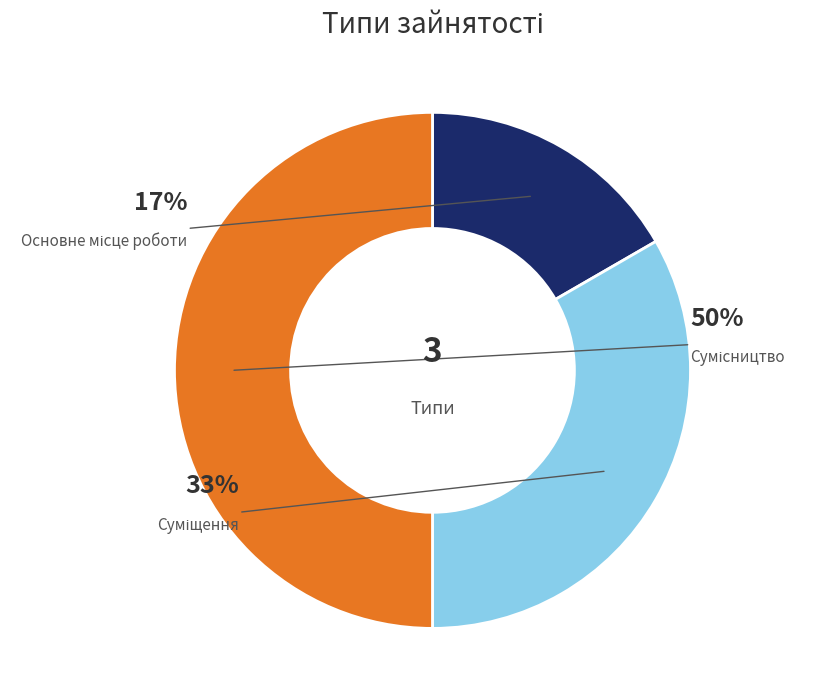

What percentage is NOT represented by Суміщення?

66.7%